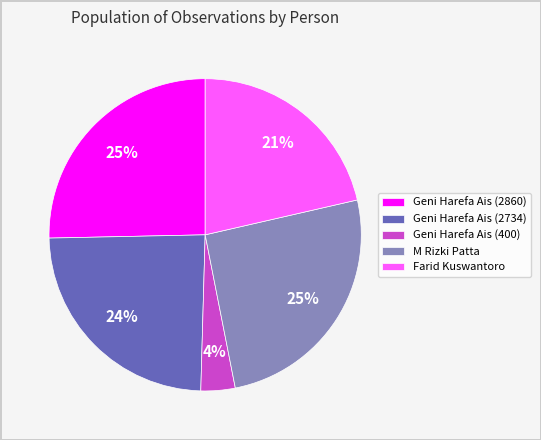

To the nearest percent, what is the average slice percentage?

20%